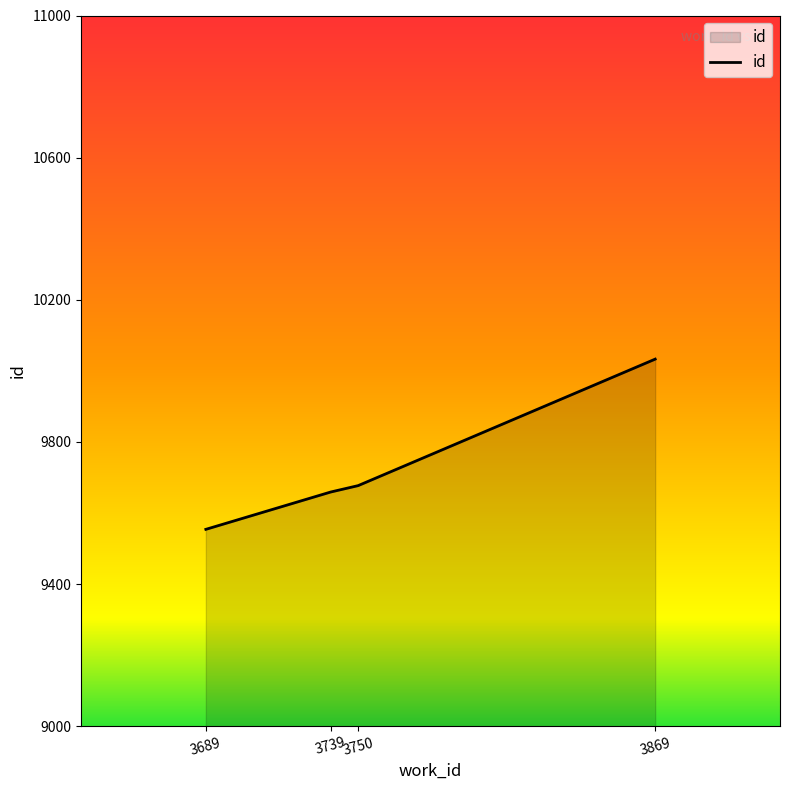

What is the approximate value at 3750, to the nearest 5?

9675